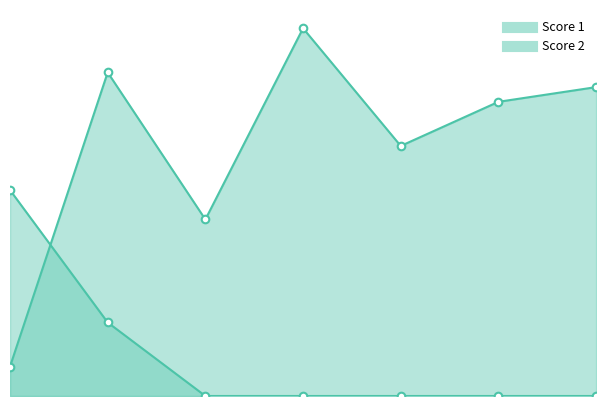

Which series reaches the maximum Y coordinate?

Score 1